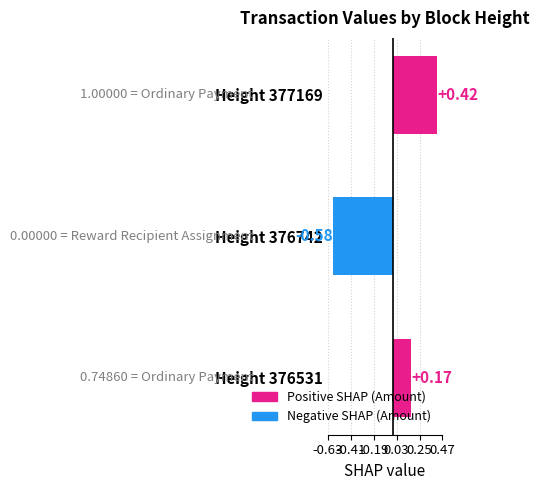

What is the sum of the values at Height 376742 and Height 376531?

-0.4